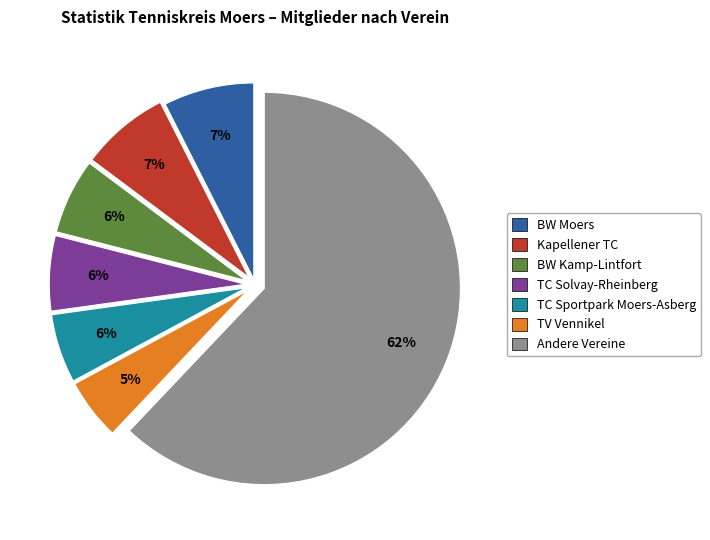

Is there a majority slice in this chart?

Yes